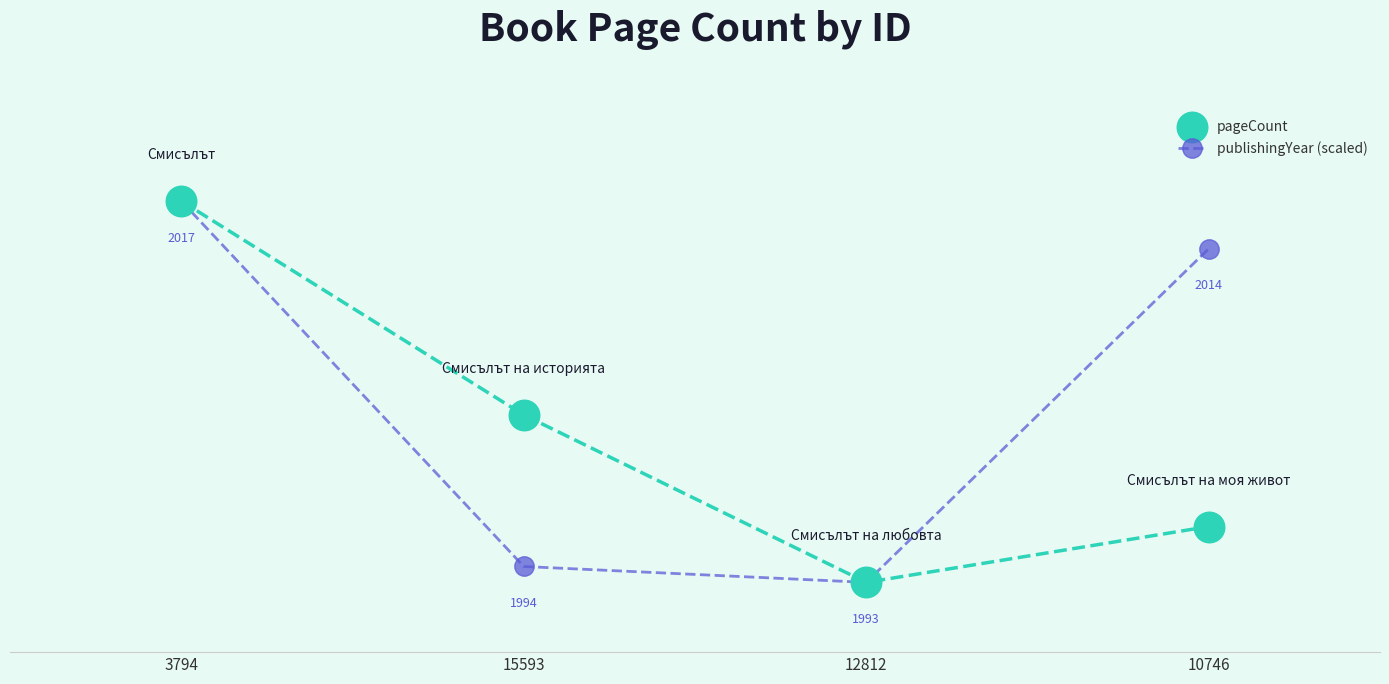

Is the value of pageCount at 15593 greater than the value of publishingYear (scaled) at 3794?

No